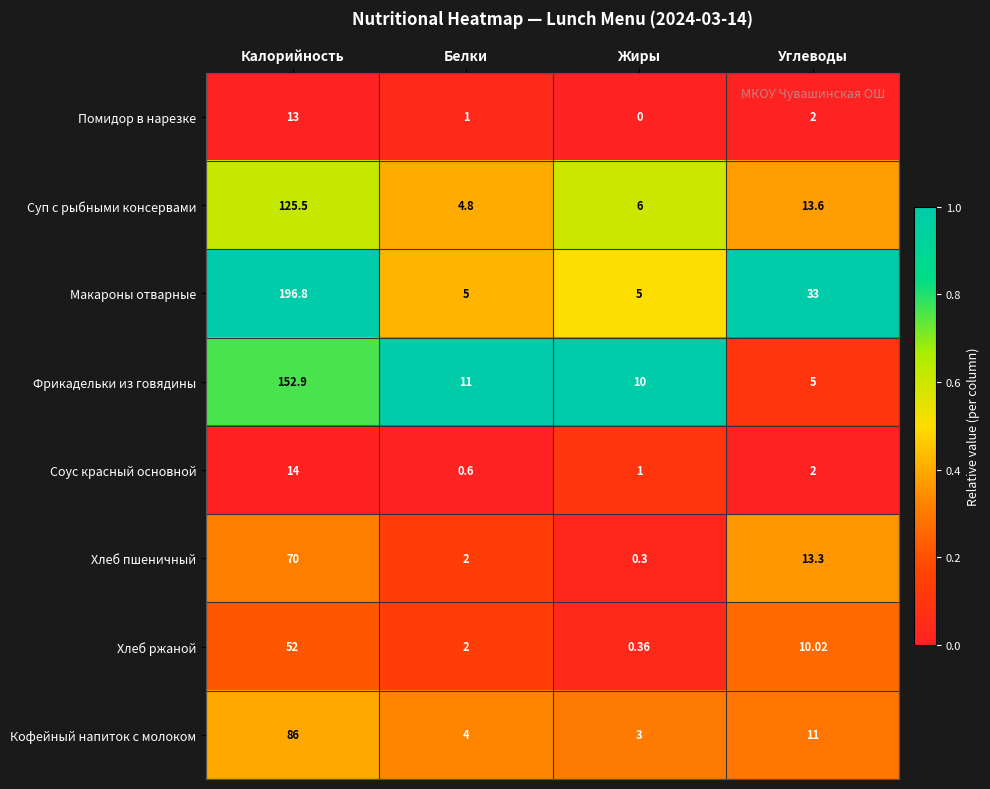

At which category is the sum across all series the highest?

Калорийность